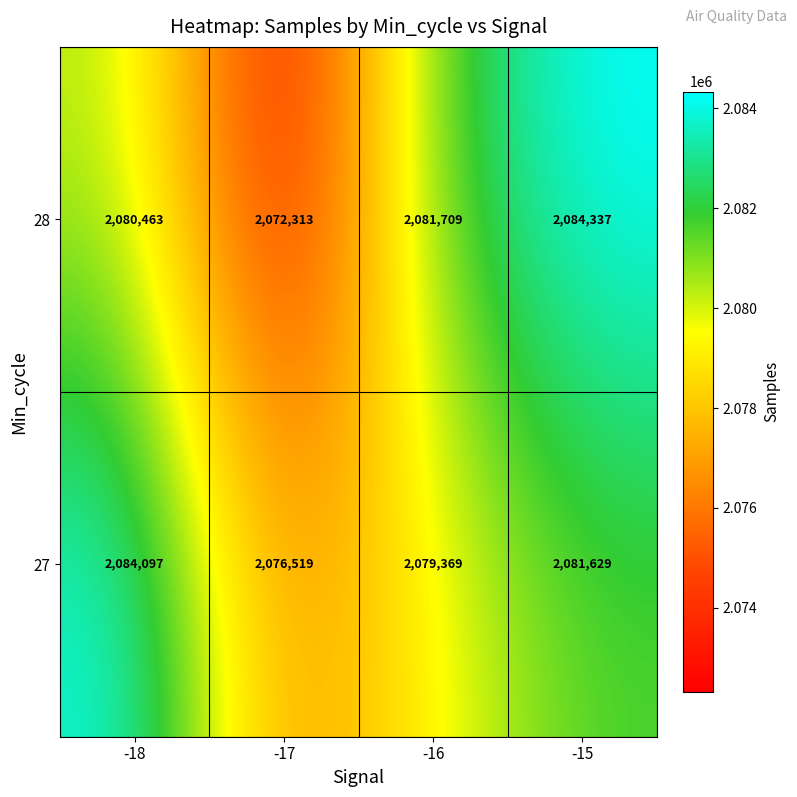

How many data points does each series have?

4